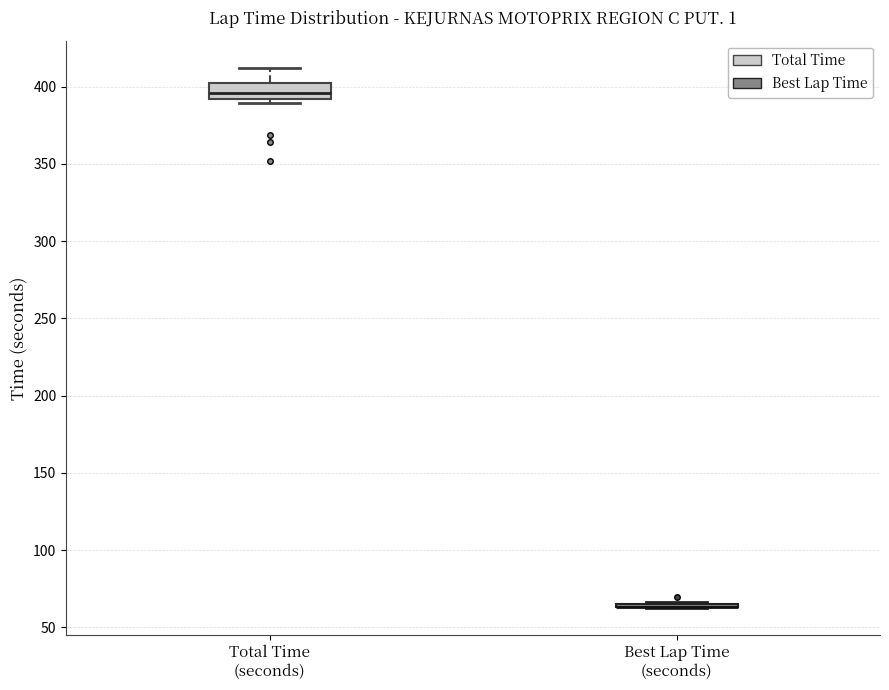

Reading left to right, transcribe this box plot: for each box, give where its median line is, the range the box spans, and where its two whiskers end, as read against the y-axis. The values are not printed on the chart, so give them approximately, as read against the axis.

Total Time (seconds): median 395, box 390 to 400, whiskers 390 (just below the box's lower edge) to 410
Best Lap Time (seconds): box collapsed to a line at 65, whiskers 65 to 65